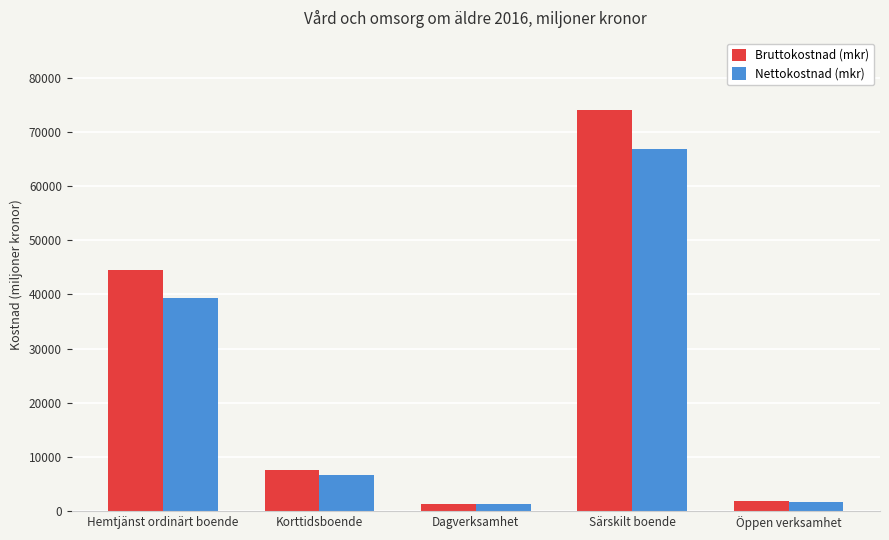

At how many categories does at least one series exceed 22341?

2